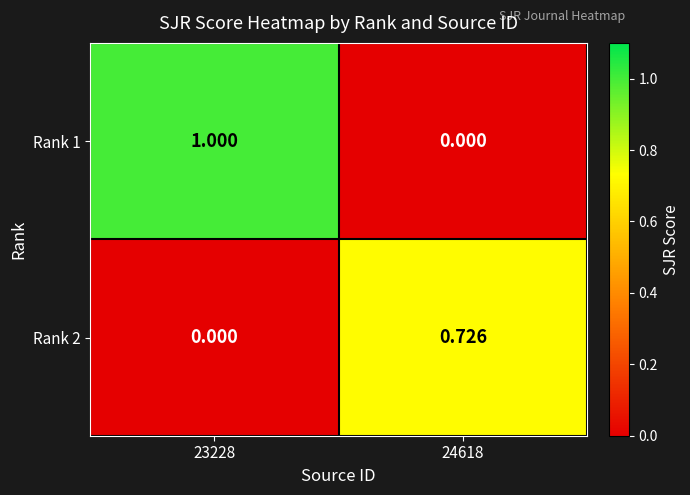

At 23228, list the series in order from largest to smallest.

Rank 1, Rank 2